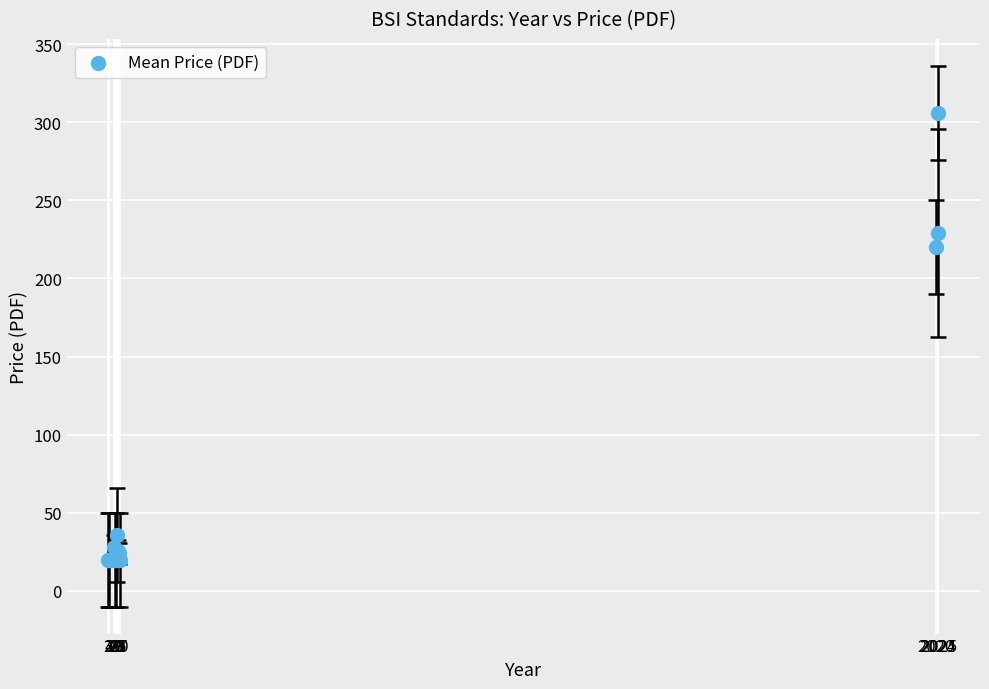

What Y value in the scatter plot is closest to 163?

220.0